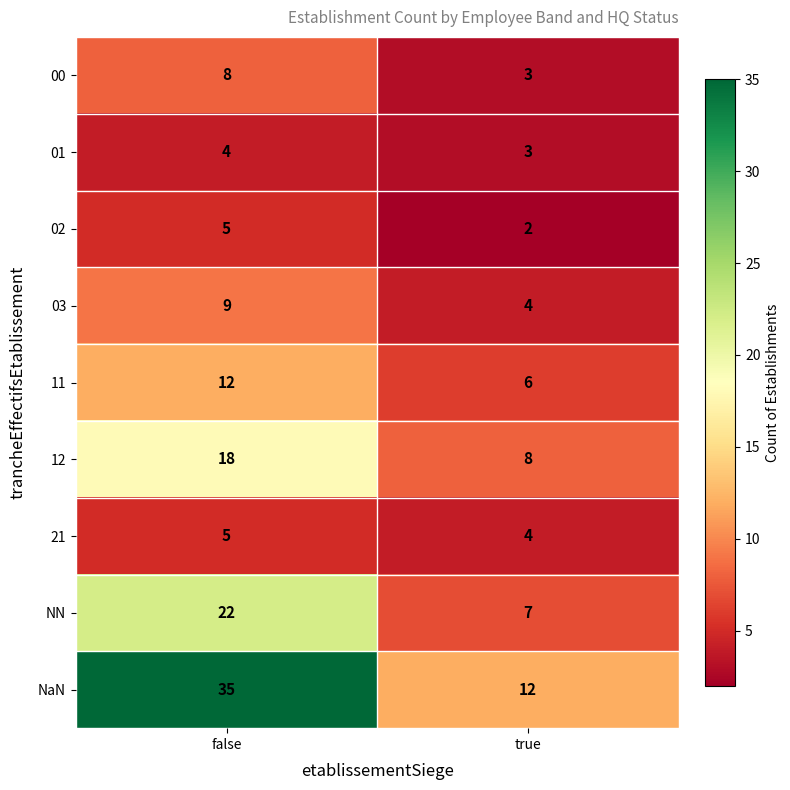

What is the difference between the highest and lowest values at false?

31